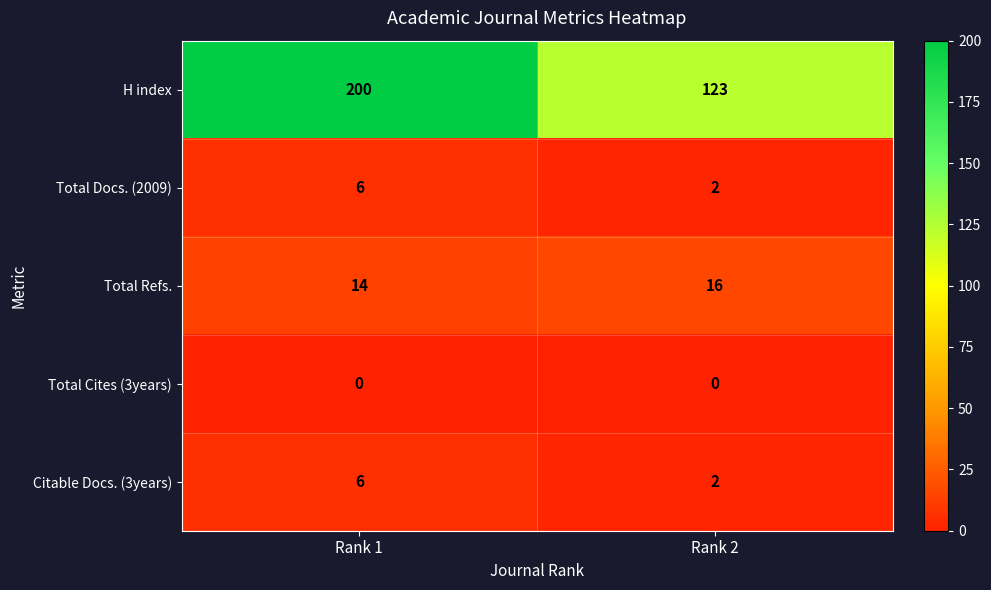

What is the total value across all series at Rank 2?

143